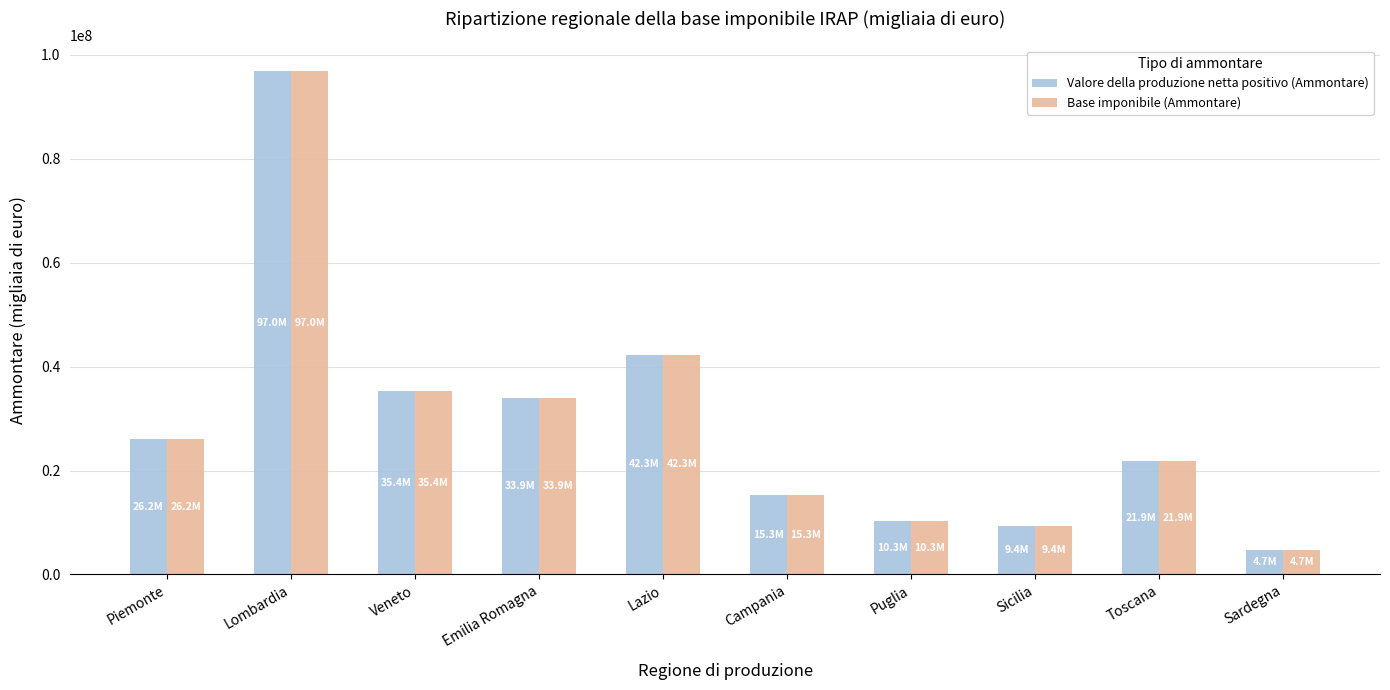

What is the smallest value displayed?

4661292